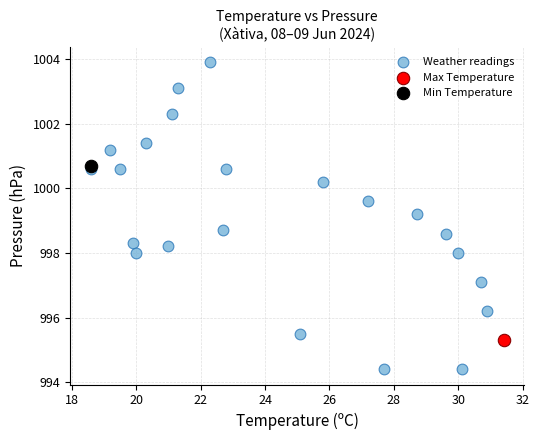

What are all the series names shown in the legend?

Weather readings, Max Temperature, Min Temperature